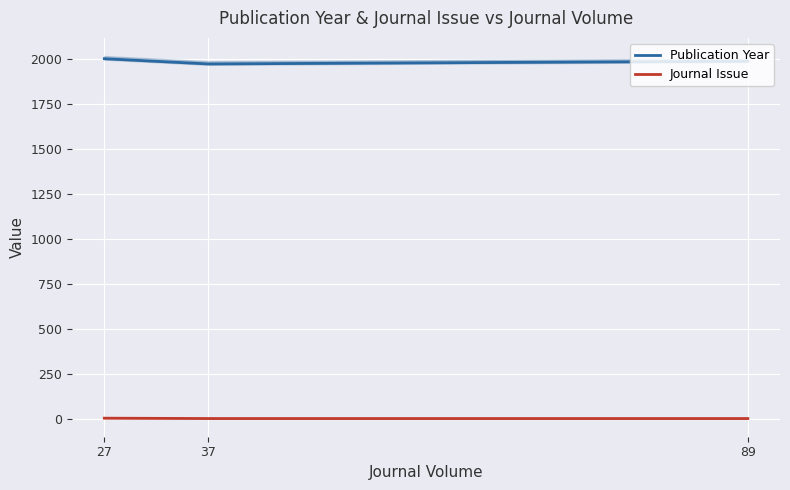

Reading right to left, extract all data points from this chart.

Publication Year: 89=1988	37=1973	27=2002
Journal Issue: 89=1	37=1	27=3